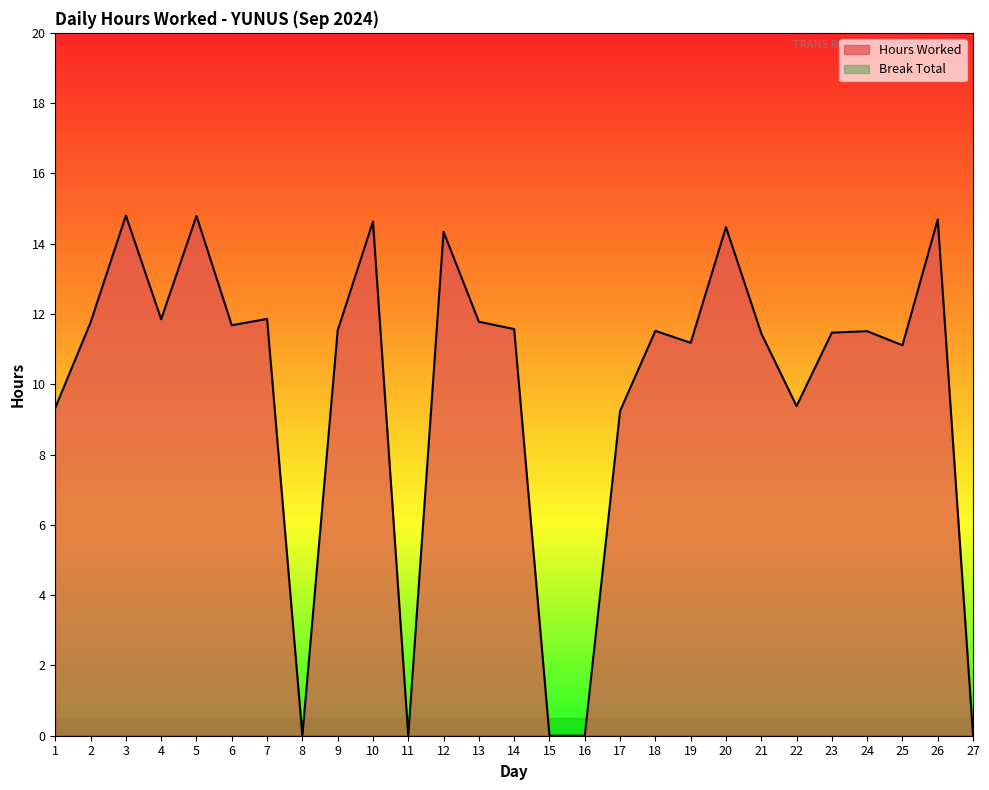

What is the sum of the values at 19 and 11?

11.2